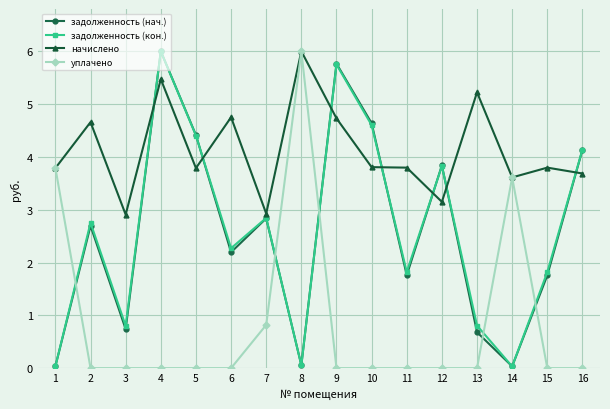

At which category is the sum across all series the highest?

4